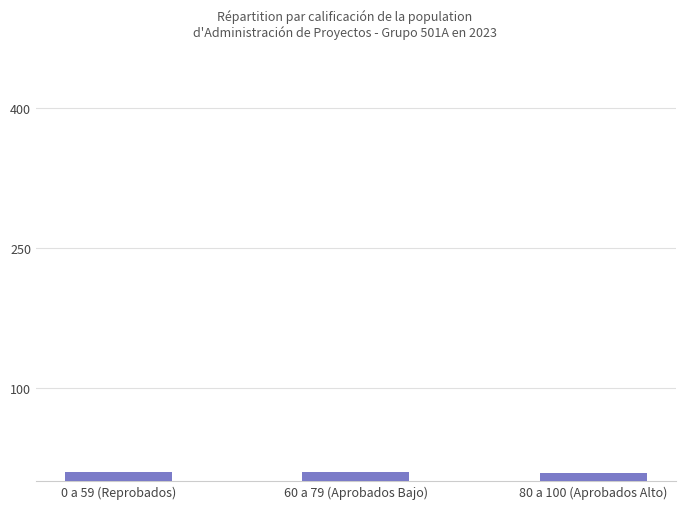

True or false: the data shows 9 at 60 a 79 (Aprobados Bajo).

True